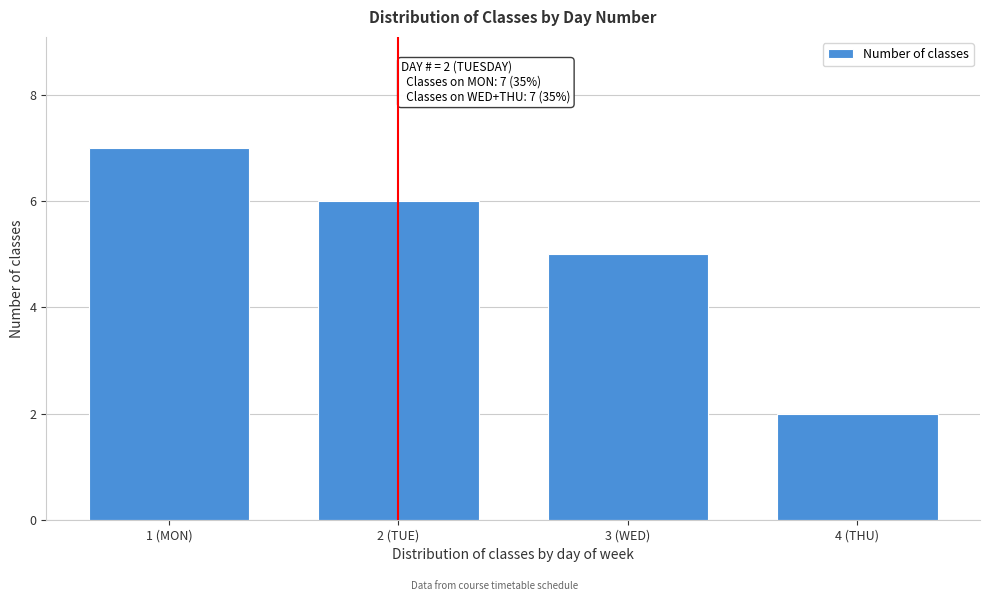

Reading left to right, transcribe all the data shown in this chart.

7	6	5	2